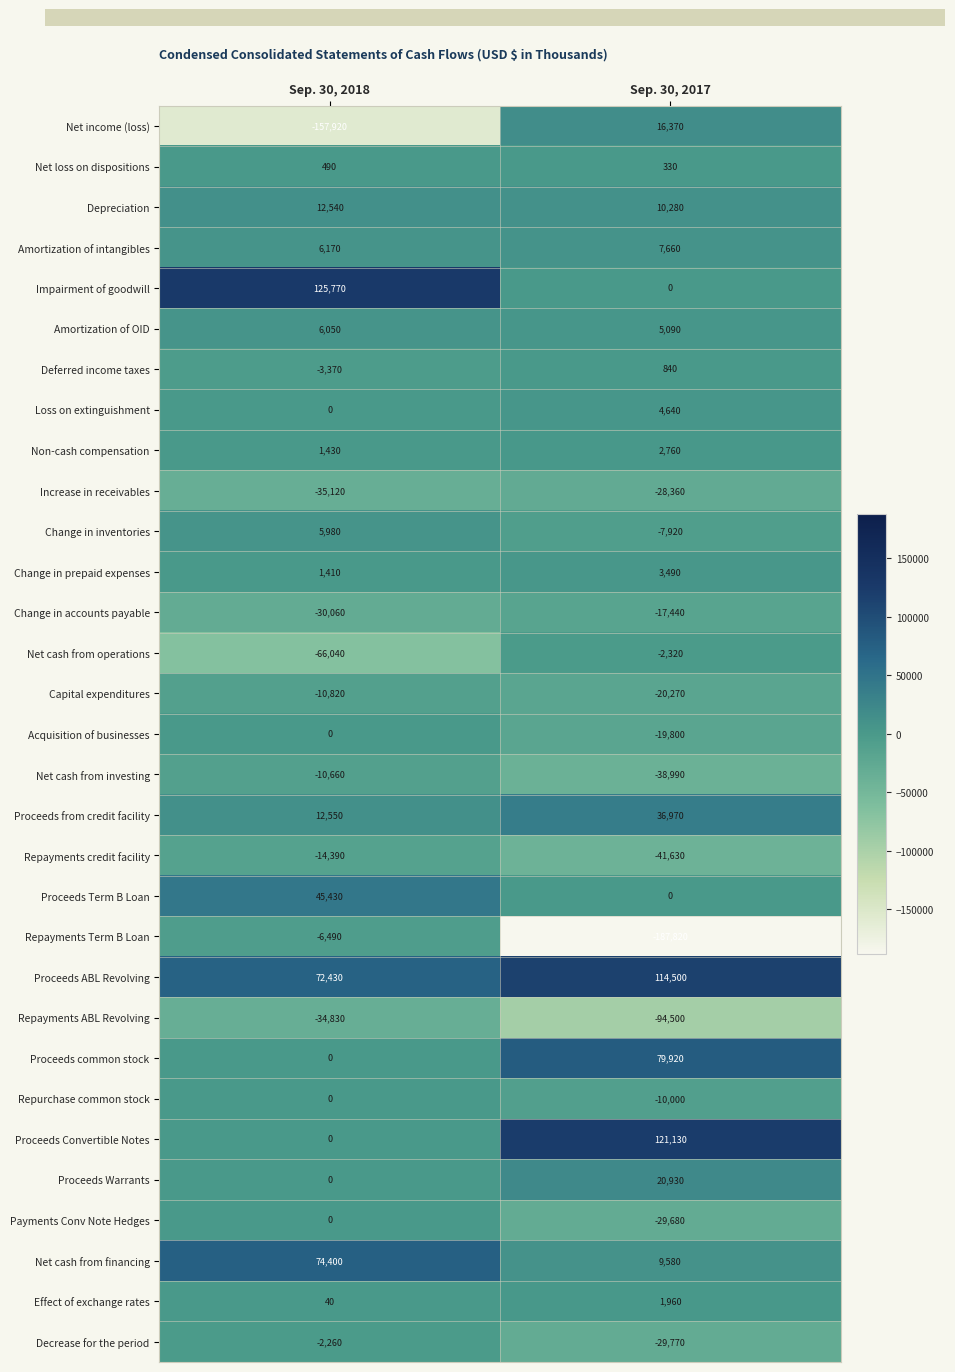

What is the difference between the maximum and minimum values in the Effect of exchange rates series?

1920